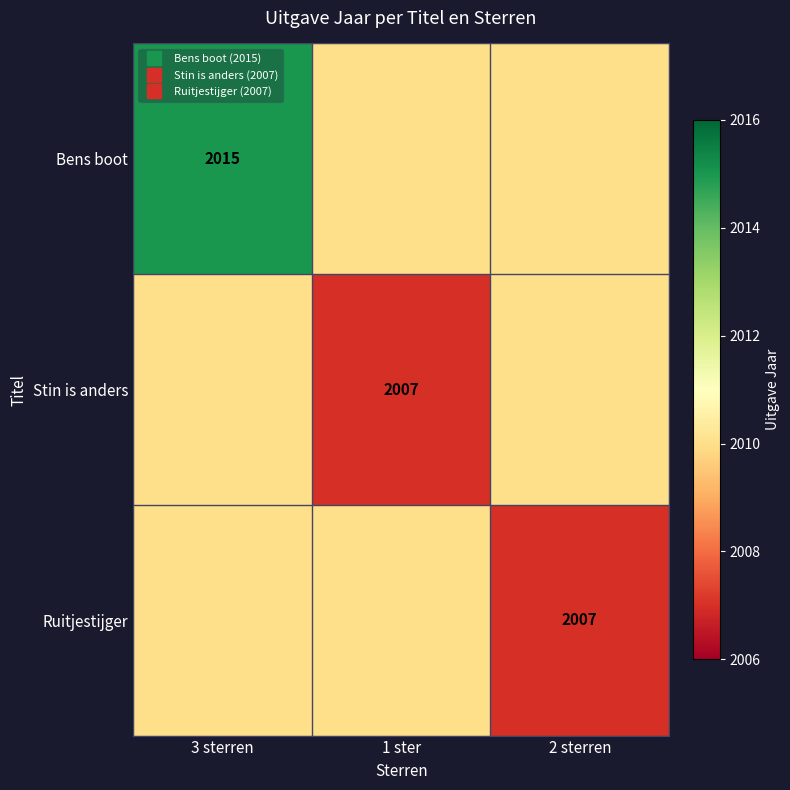

At 3 sterren, list the series in order from smallest to largest.

Stin is anders, Ruitjestijger, Bens boot